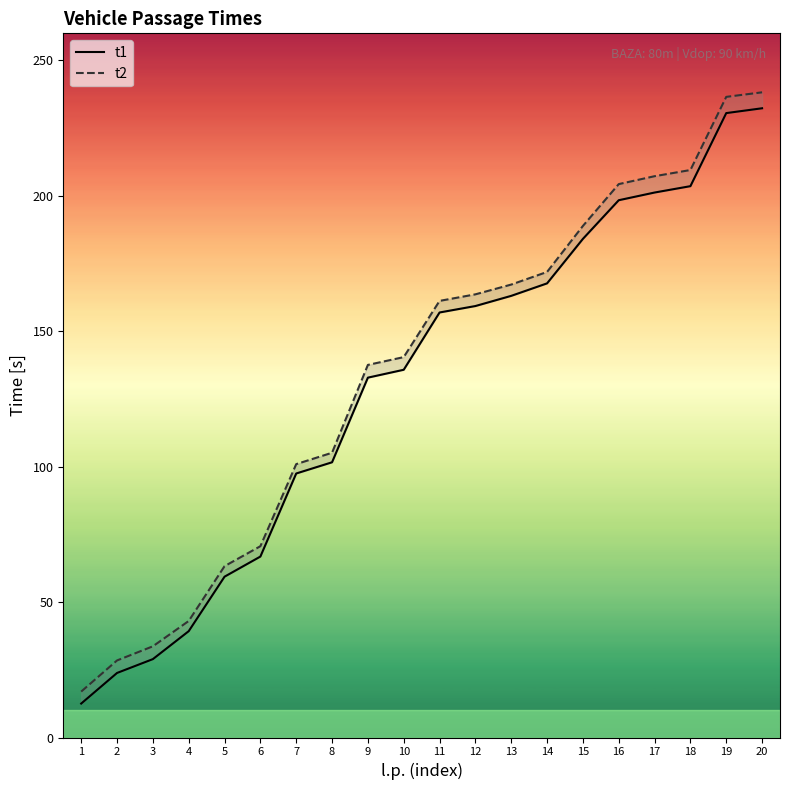

True or false: t2 has a value of 101.8 at 11.

False